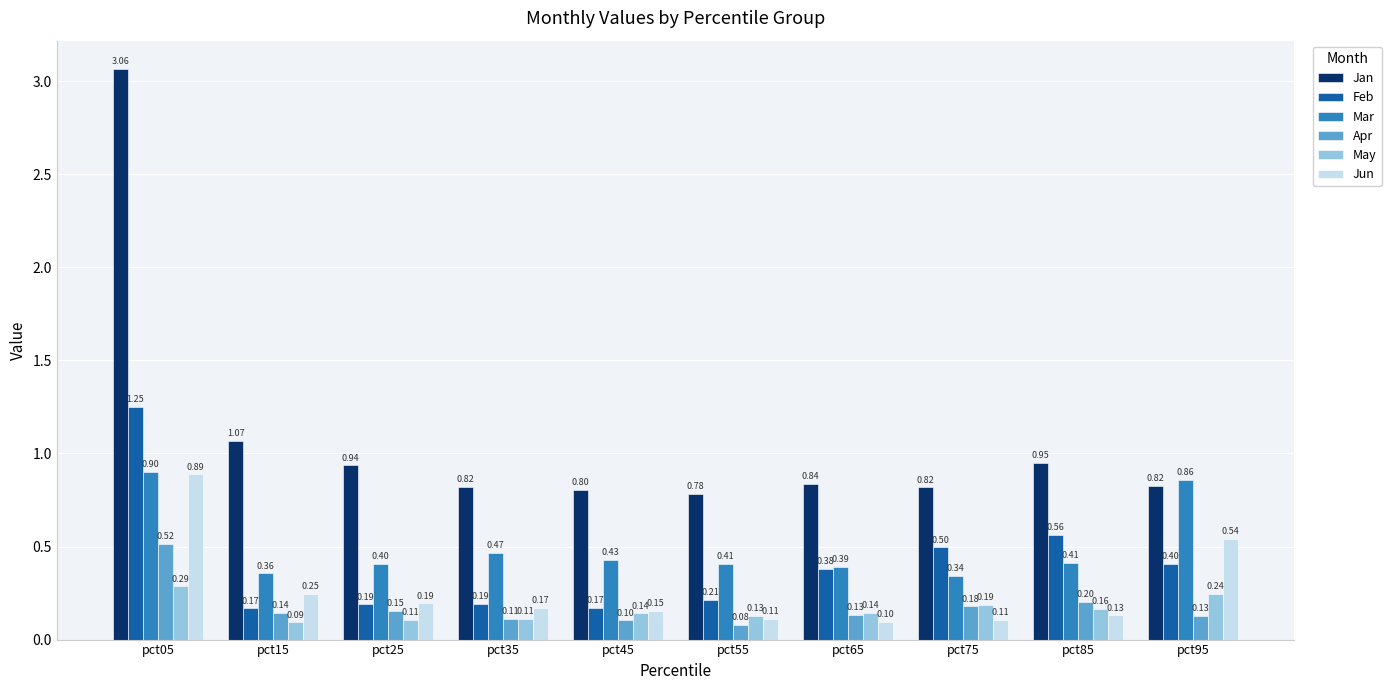

At which label is May closest to 0?

pct15